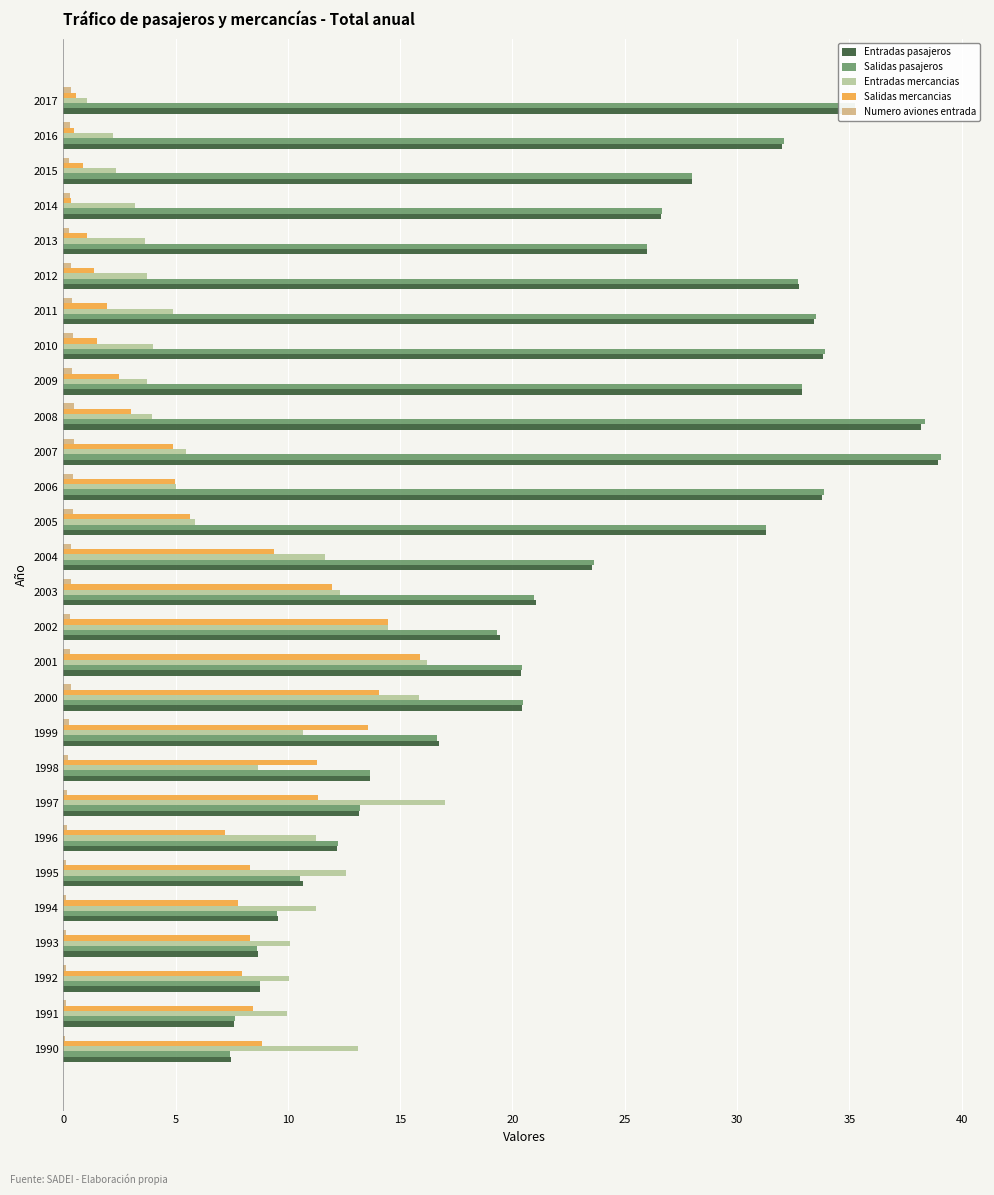

What is the sum of all Entradas mercancias values?

234.3